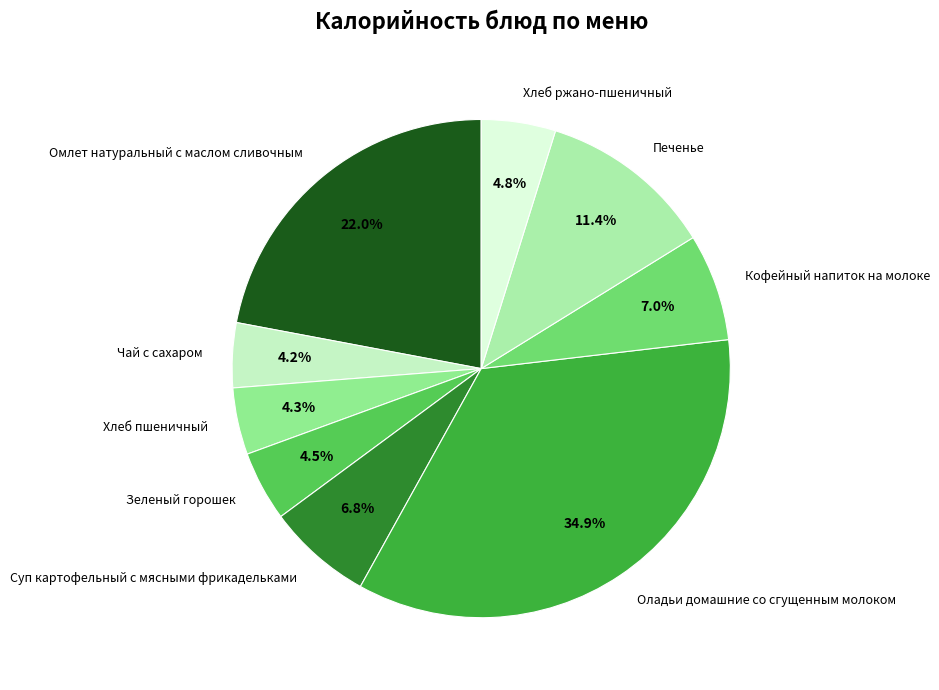

True or false: Кофейный напиток на молоке accounts for 7% of the total.

True